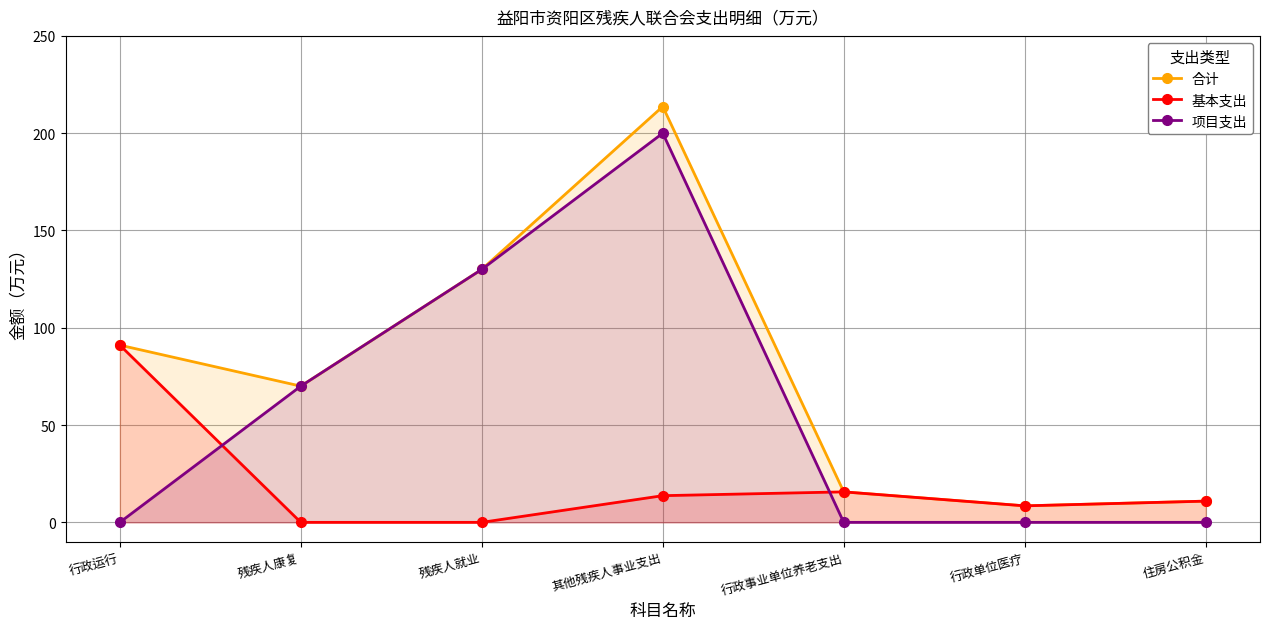

True or false: 项目支出 and 合计 cross at least once.

False